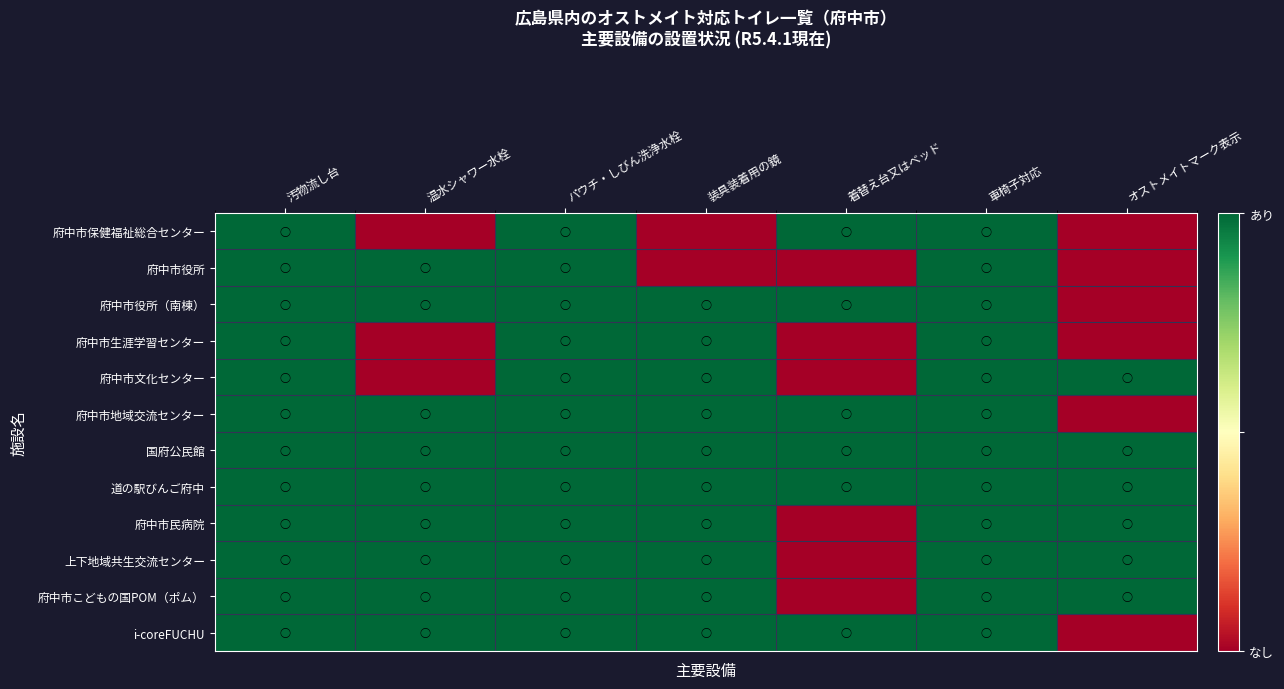

What is the spread (max minus min) of values at 着替え台又はベッド?

1